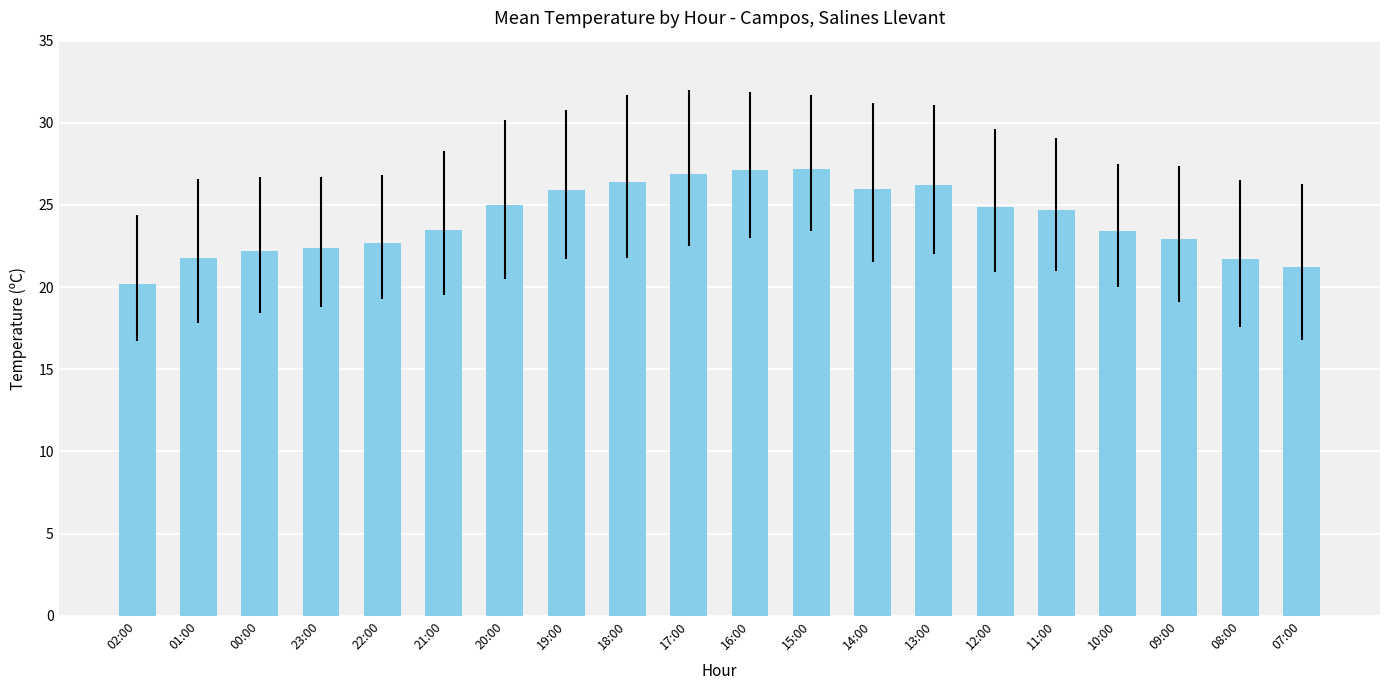

What is the ratio of the value at 10:00 to the value at 20:00?

0.9